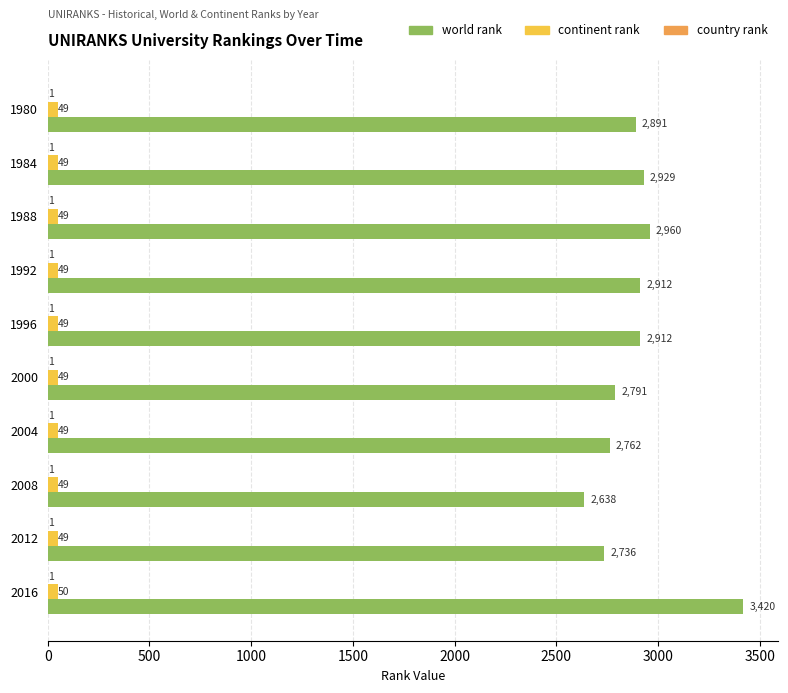

Between 1988 and 2012, which series saw the biggest shift?

world rank